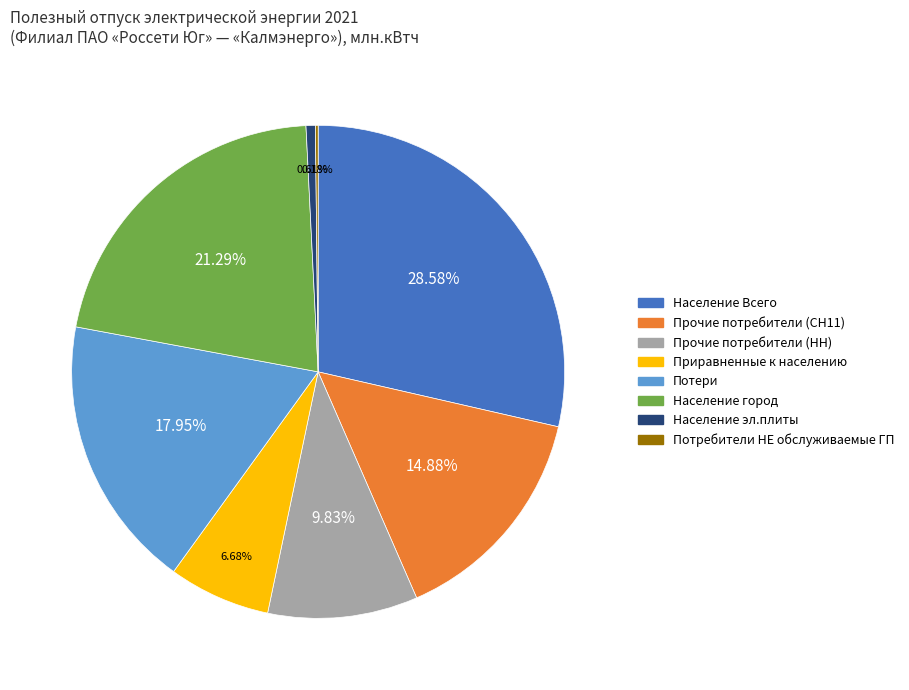

Which slice is the largest?

Население Всего